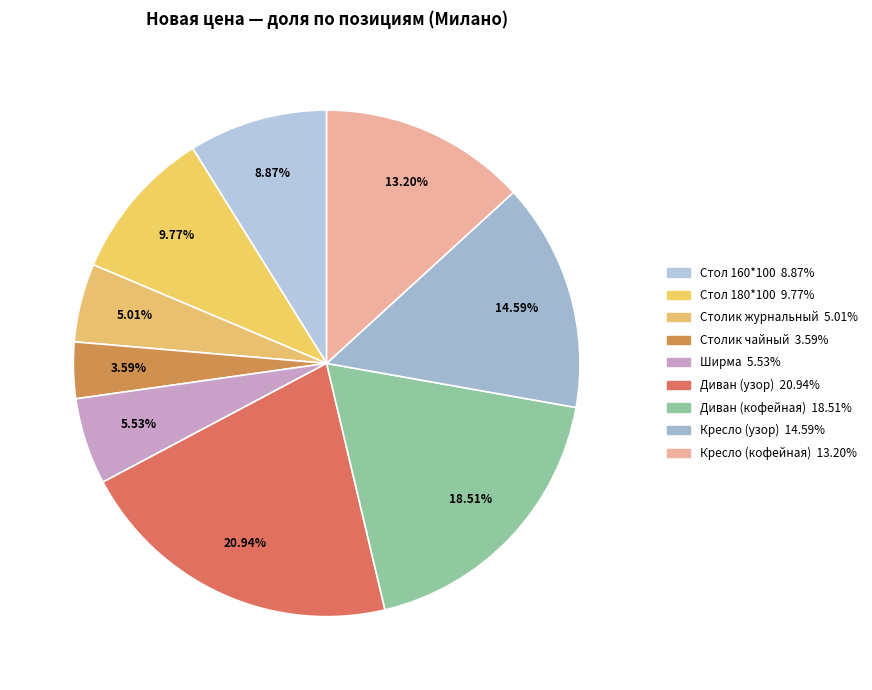

How many slices are in this pie chart?

9